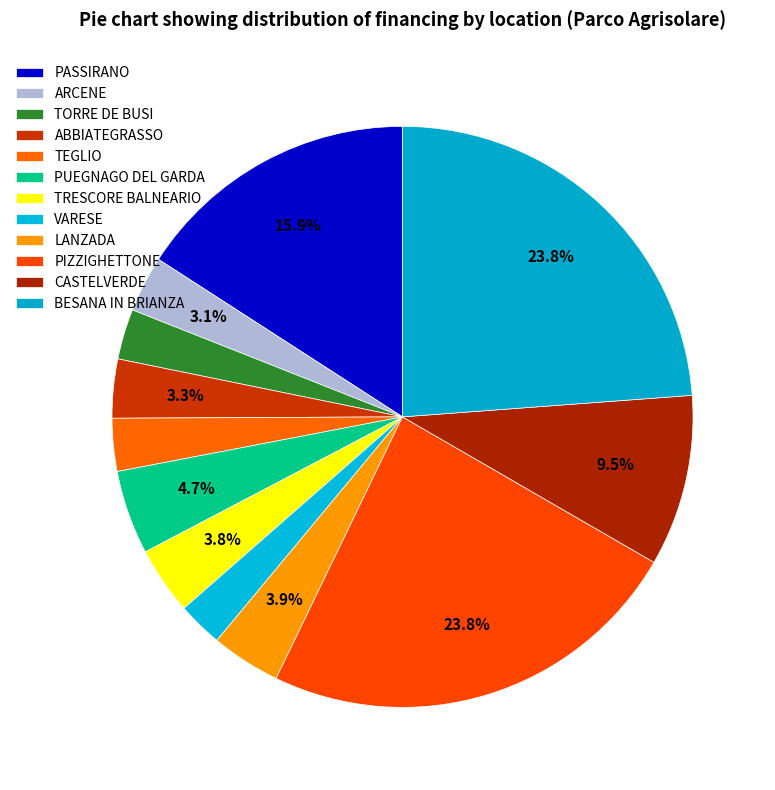

Count the number of slices in the pie.

12